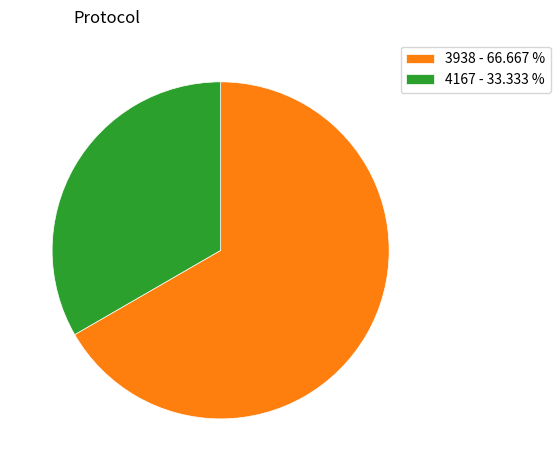

How many segments does this pie chart have?

2